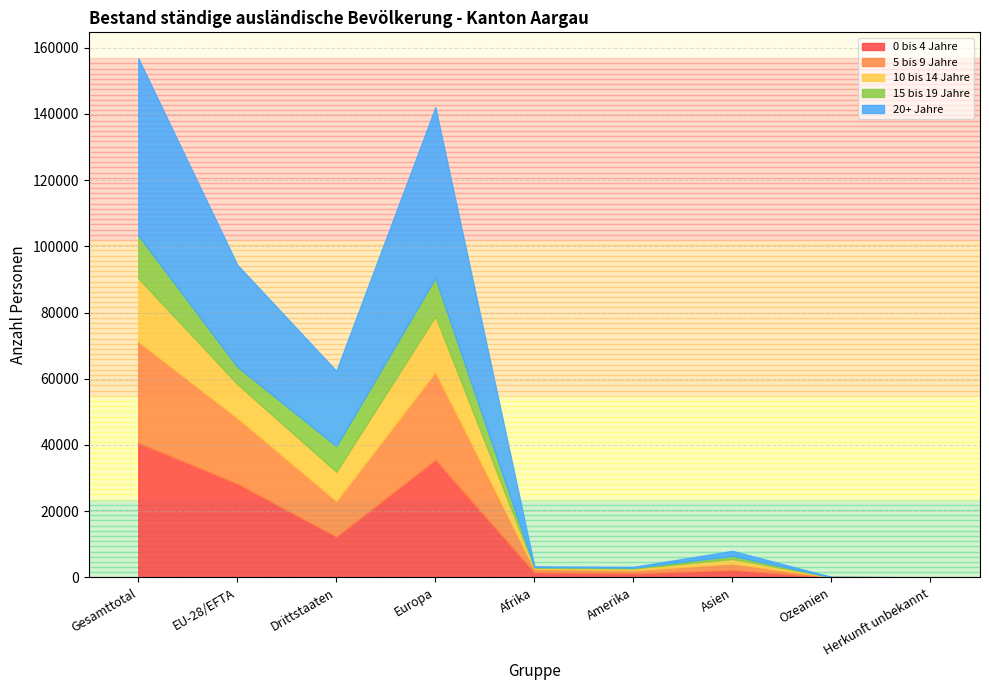

True or false: 10 bis 14 Jahre has more than 1 points higher than both neighbors.

True